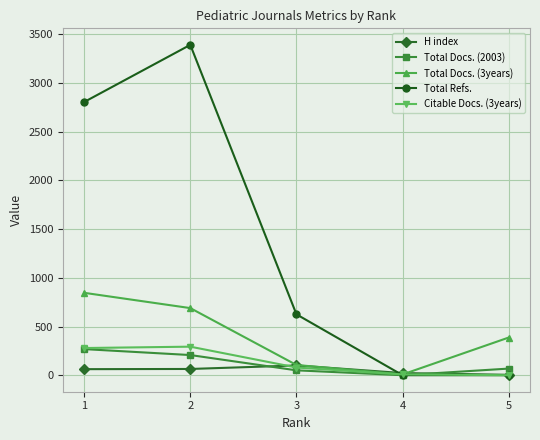

Which series has the widest spread of values?

Total Refs.